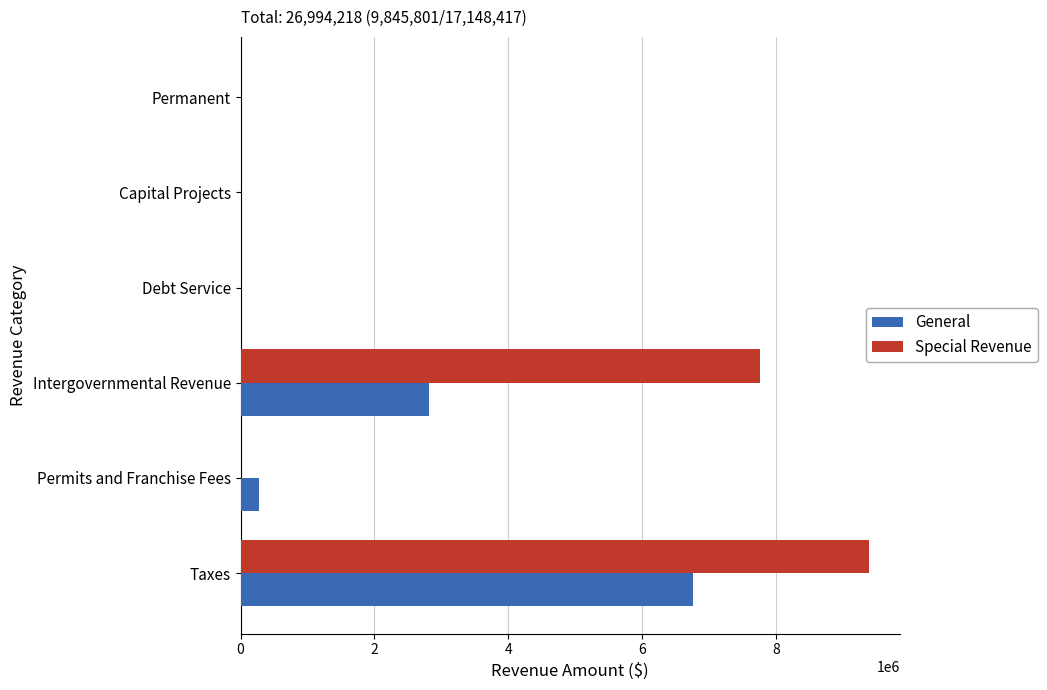

How many categories are shown in the chart?

6